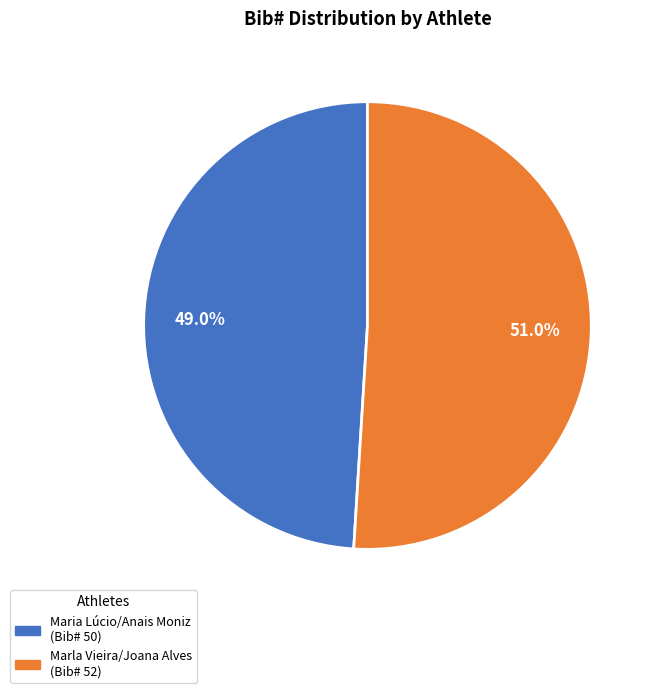

Rank the categories by value from highest to lowest.

Marla Vieira/Joana Alves, Maria Lúcio/Anais Moniz